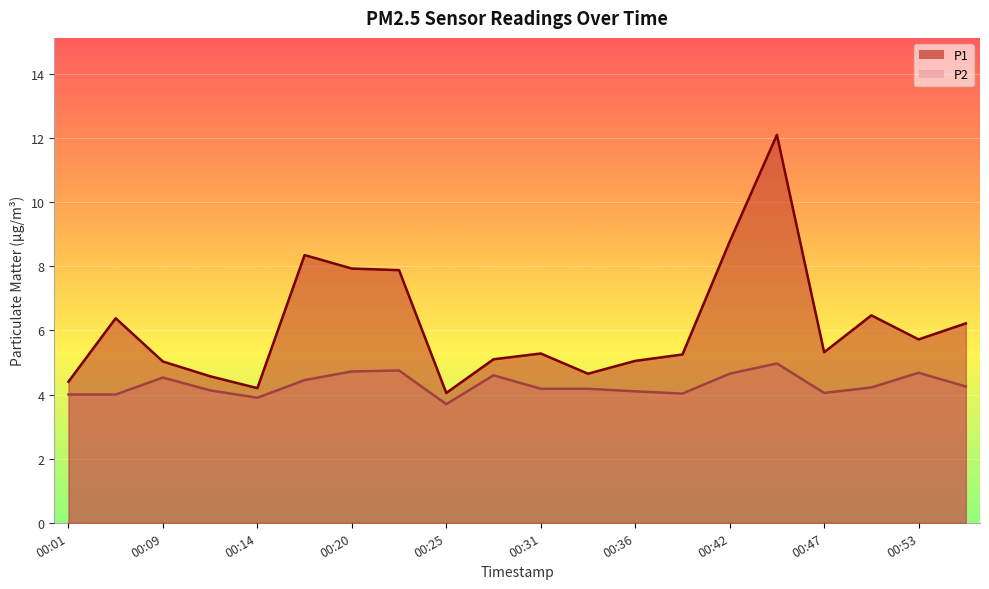

The P1 series shows 9.2 at 00:39. True or false?

False